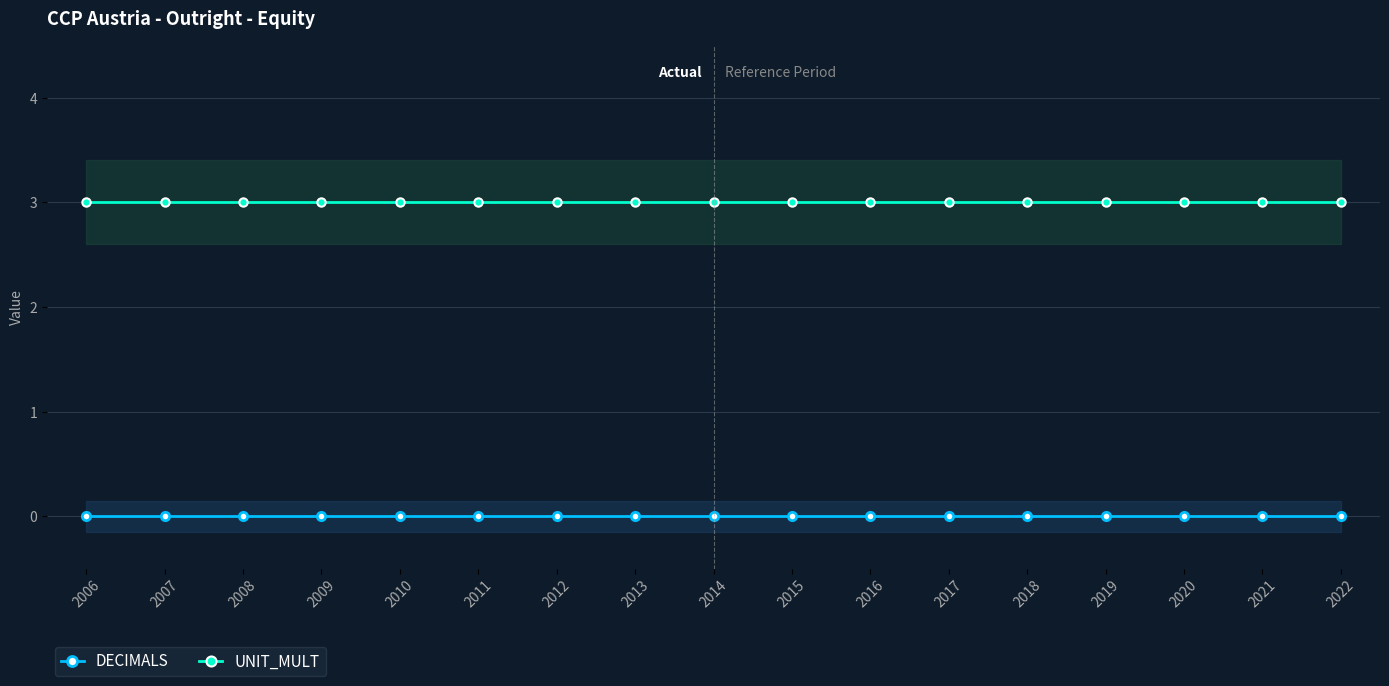

True or false: DECIMALS and UNIT_MULT cross at least once.

False